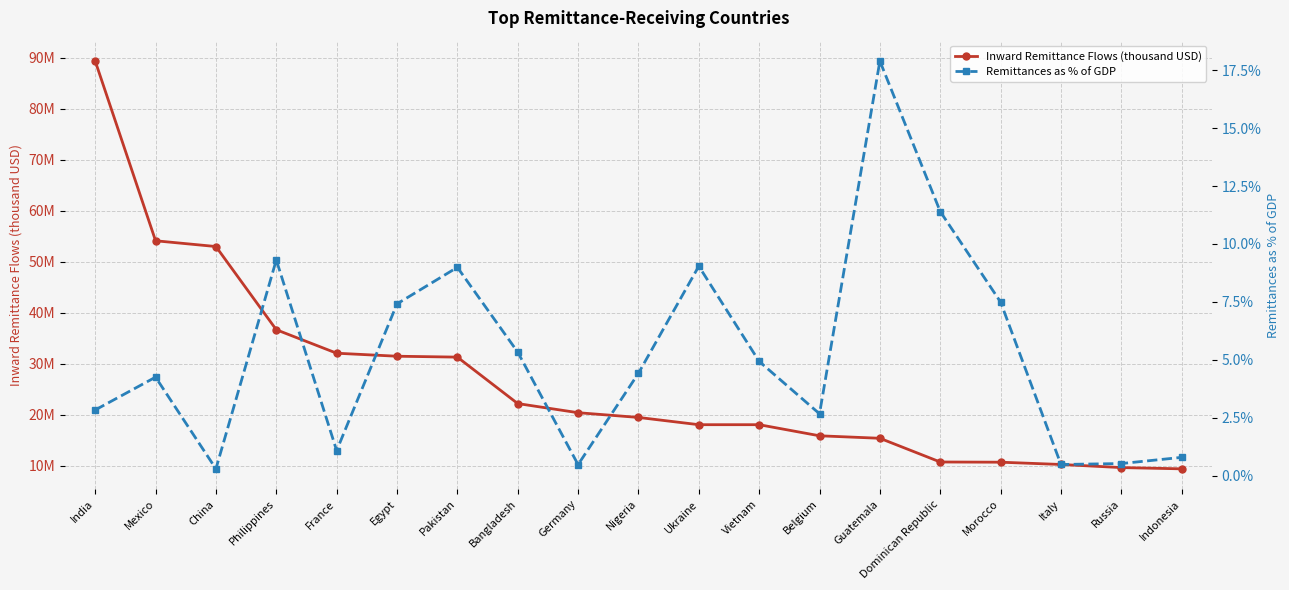

What is the minimum value shown in the chart?

0.3